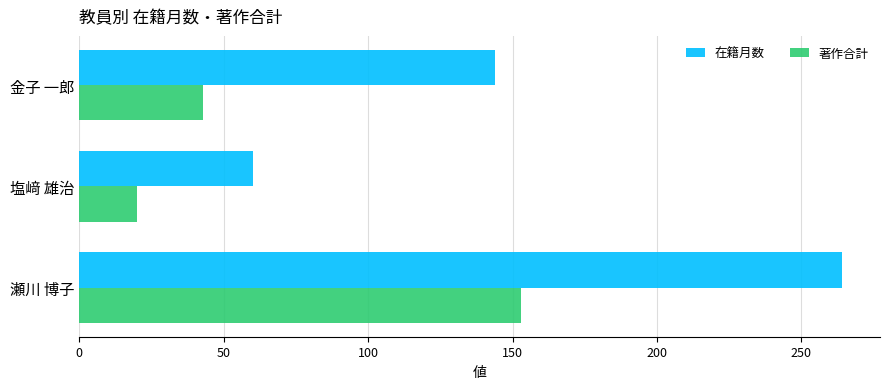

How many categories are shown in the chart?

3